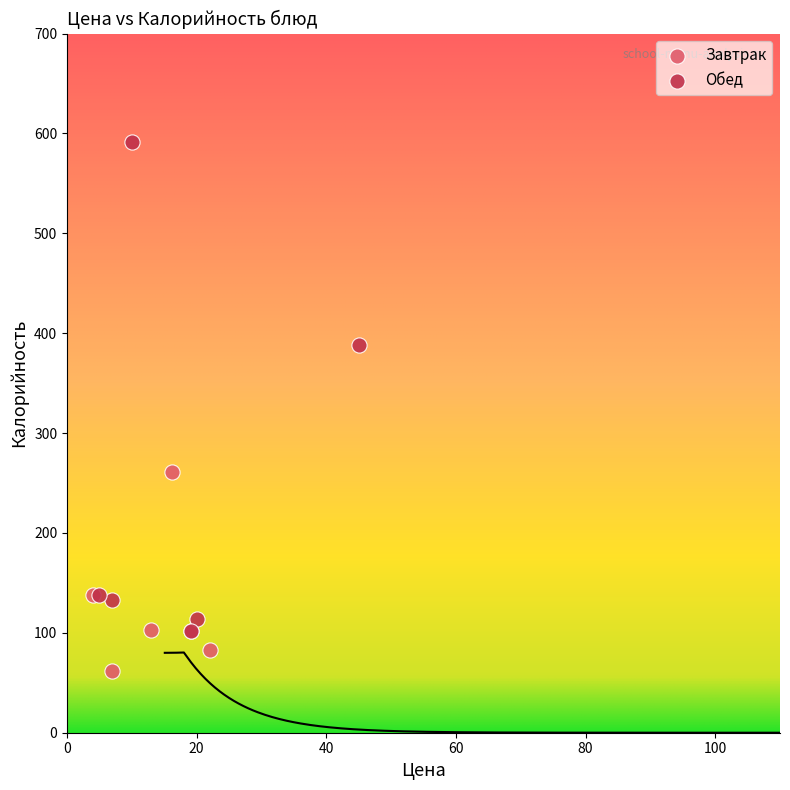

Which series has the largest Y range (max minus min)?

Обед